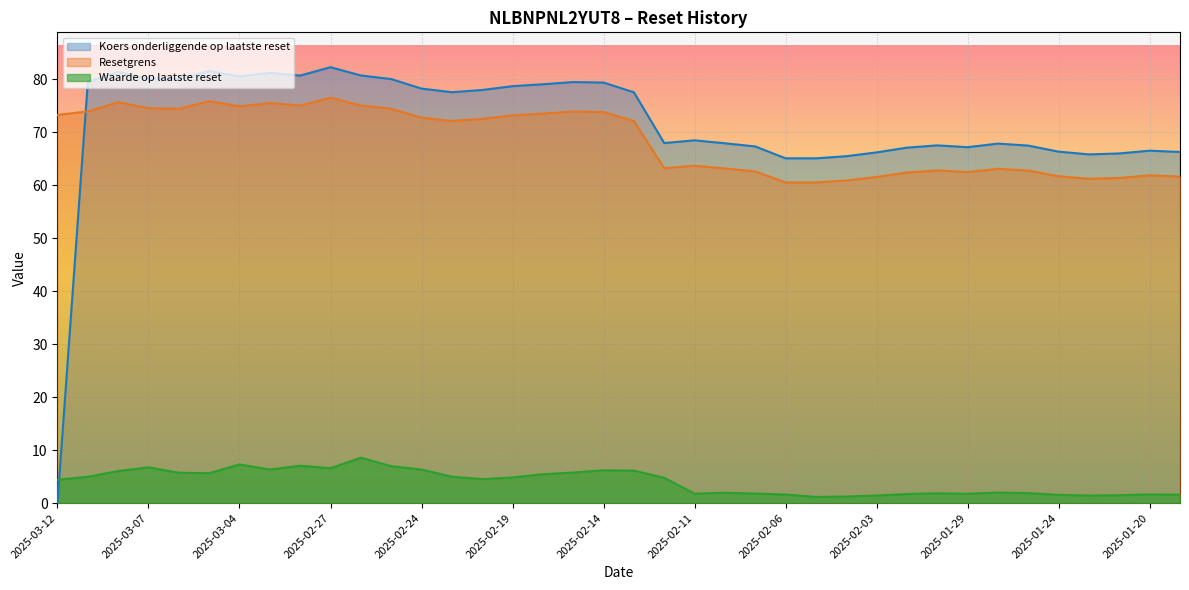

Which series has the largest range (max minus min)?

Koers onderliggende op laatste reset